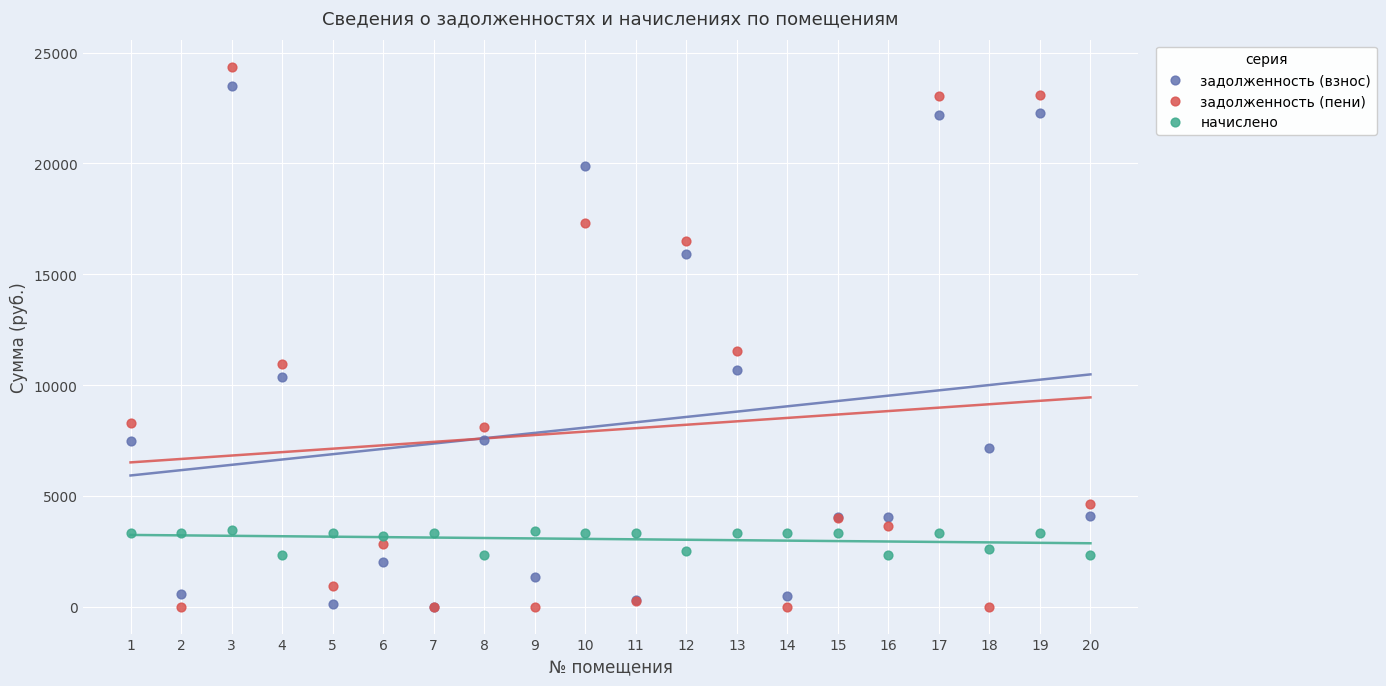

Across all series, what Y value is closest to 12185?

11529.2